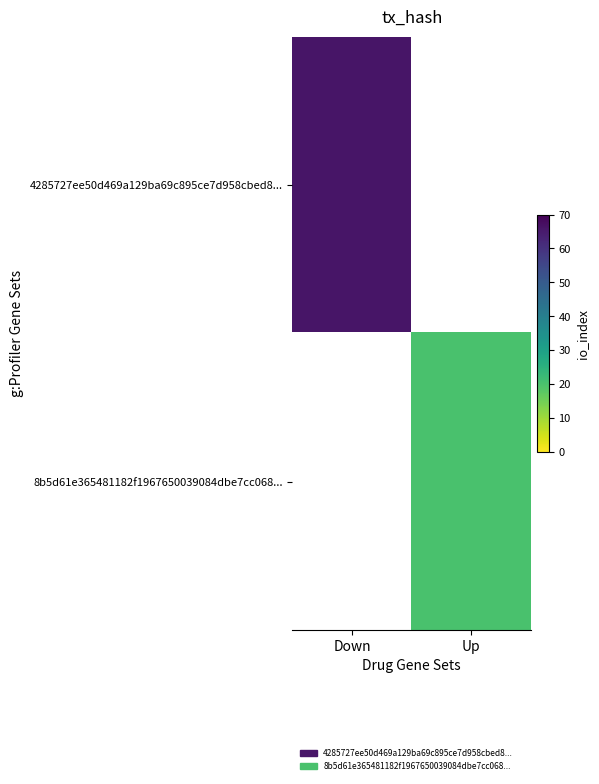

At which category does the chart reach its minimum across all series?

Up